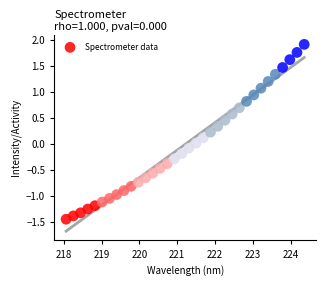

What is the range of Y values (max minus min)?

3.4